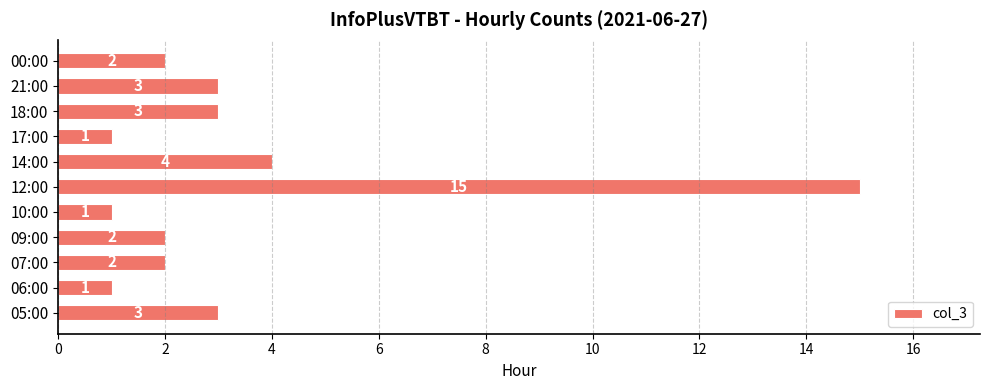

What is the sum of all values?

37